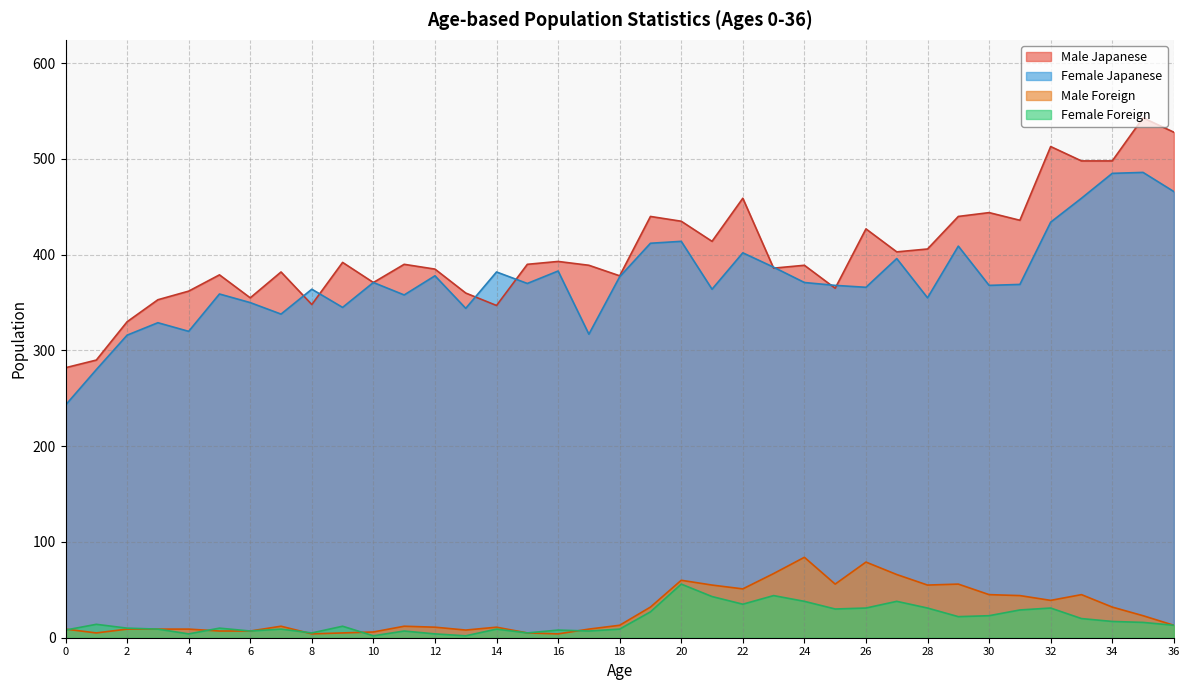

True or false: Female Japanese has a value of 506 at 11.

False